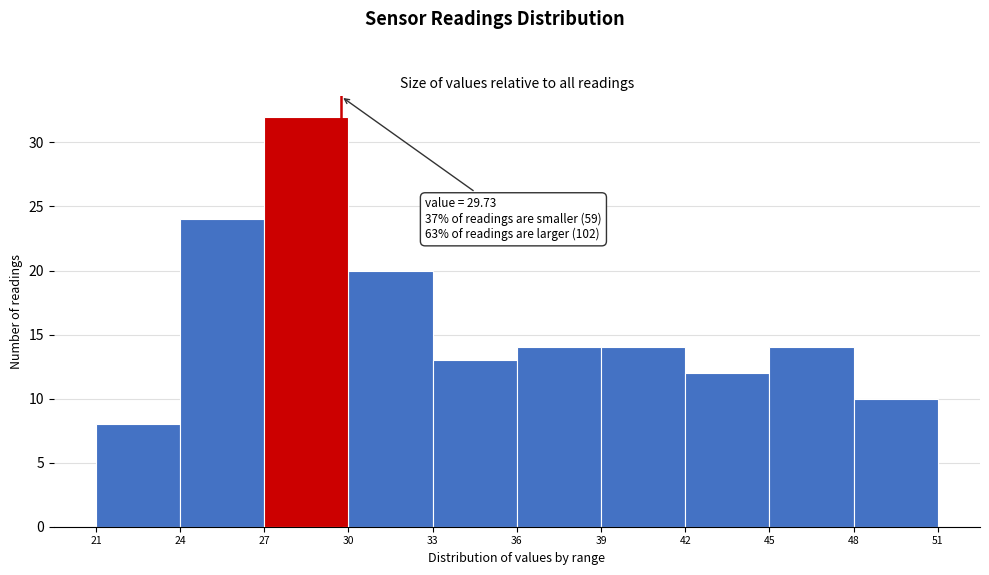

Which range on the x-axis has the tallest bar?

27 to 30